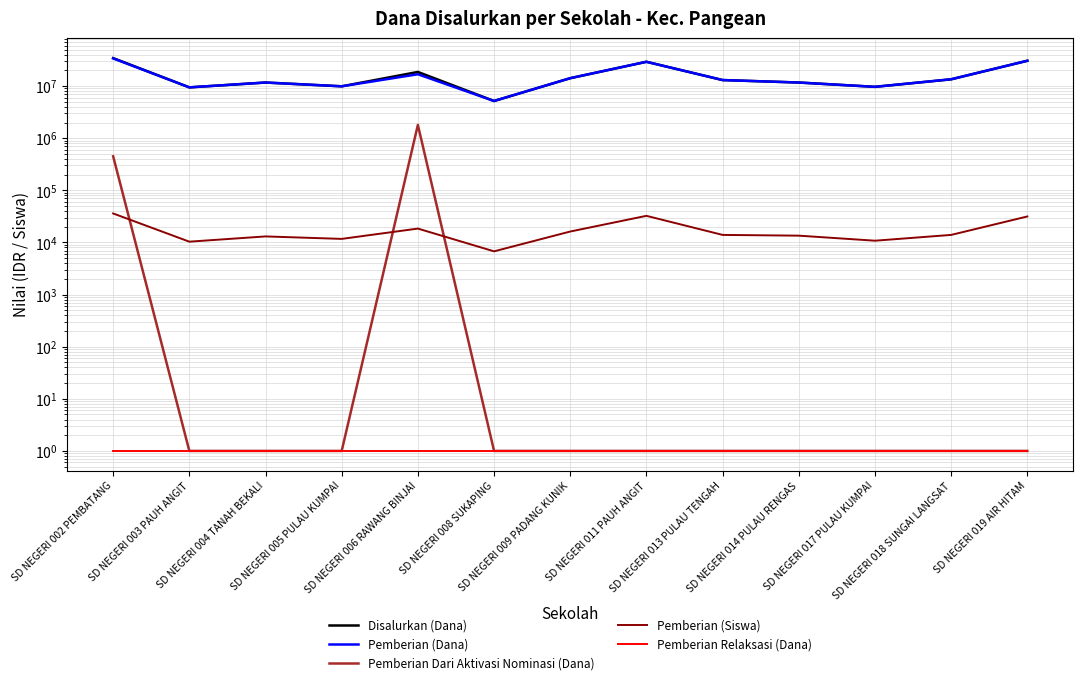

Between SD NEGERI 005 PULAU KUMPAI and SD NEGERI 018 SUNGAI LANGSAT, which series saw the biggest shift?

Disalurkan (Dana)